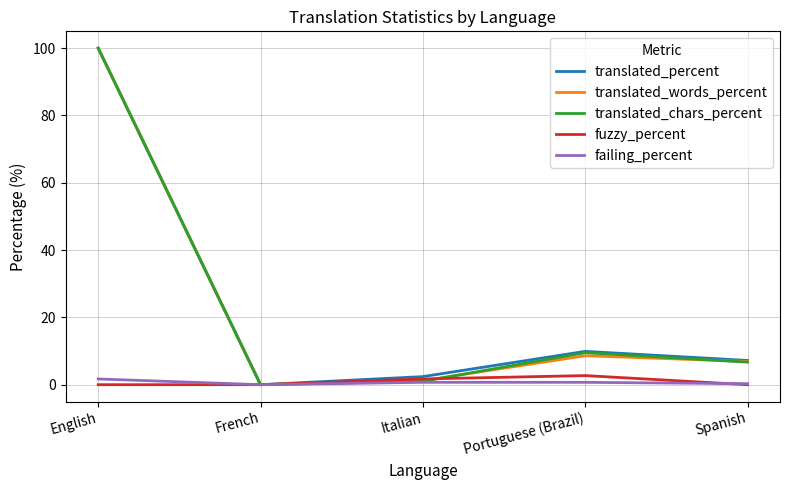

The value of translated_words_percent at Portuguese (Brazil) is 8.6. True or false?

True